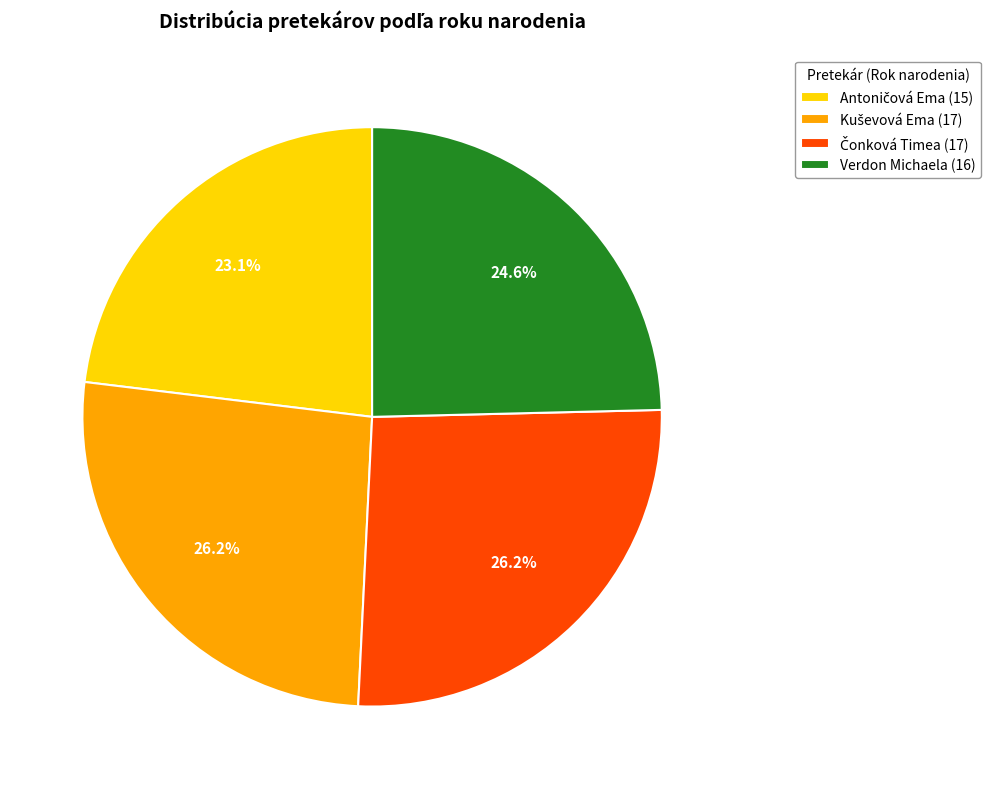

What portion of the pie excludes Verdon Michaela (16)?

75.4%